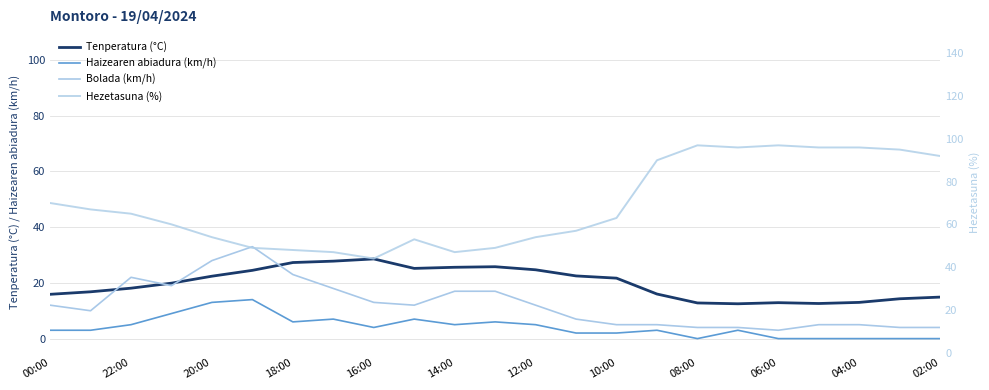

What position from the left is 22:00?

2